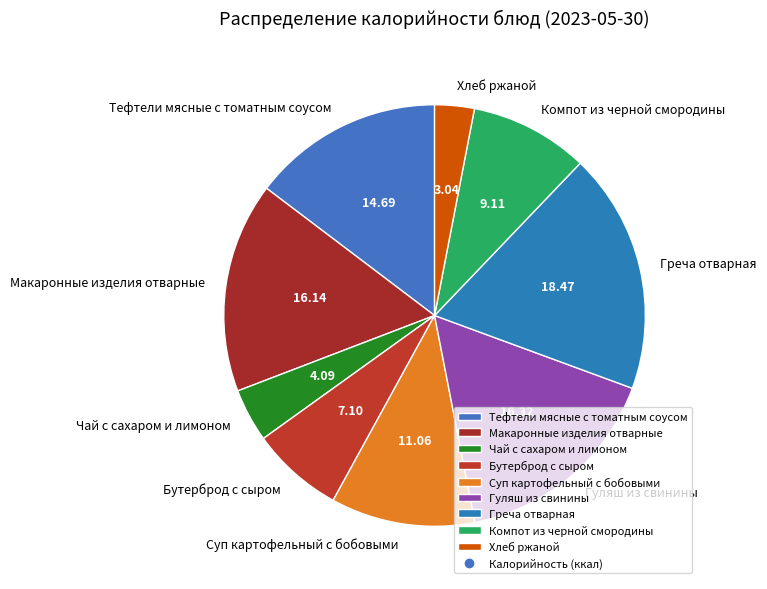

How many segments does this pie chart have?

9